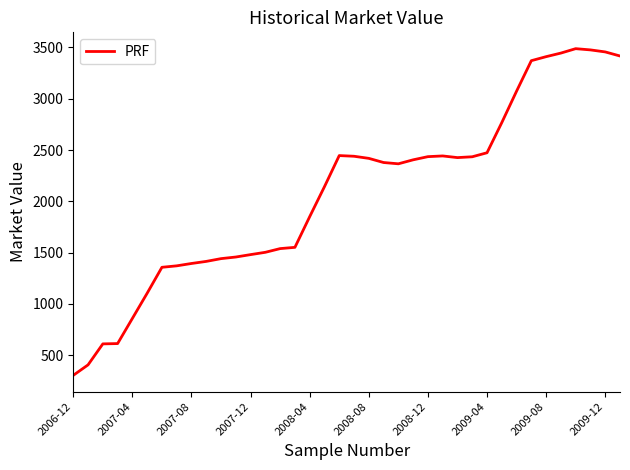

What is the smallest value displayed?

303.8